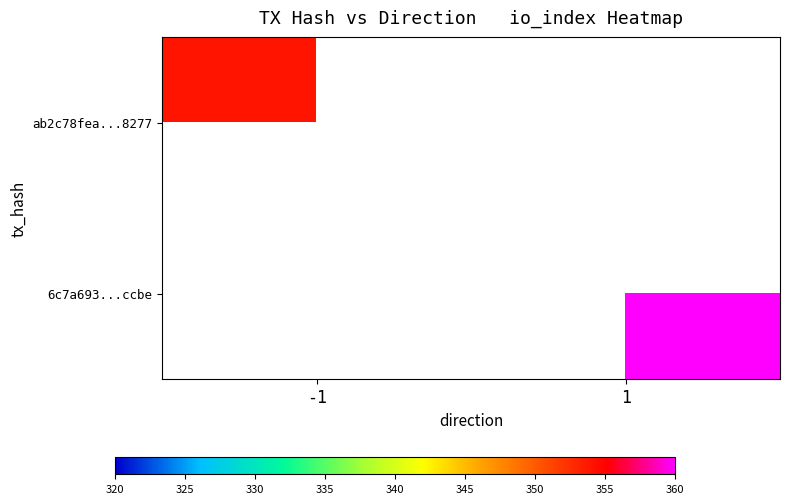

Which series has the largest range (max minus min)?

ab2c78fea...8277